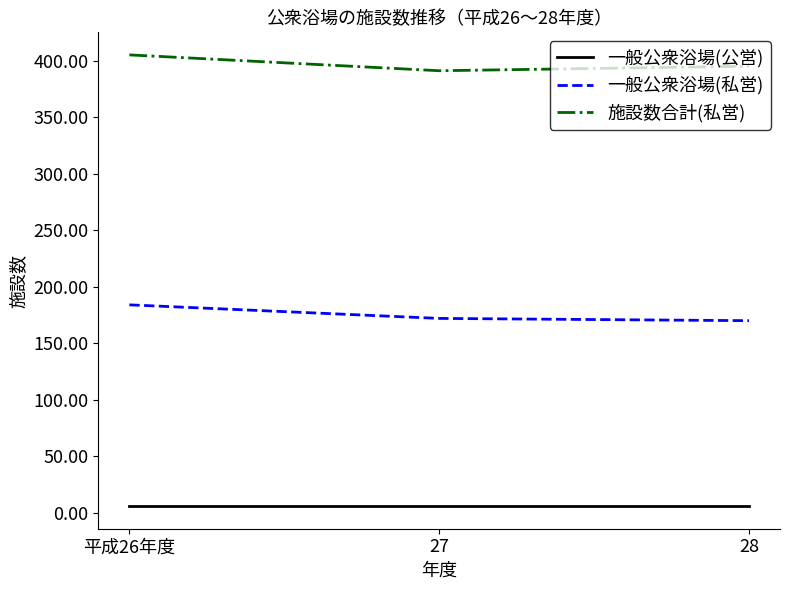

What is the difference between the maximum and minimum values in the 一般公衆浴場(私営) series?

14